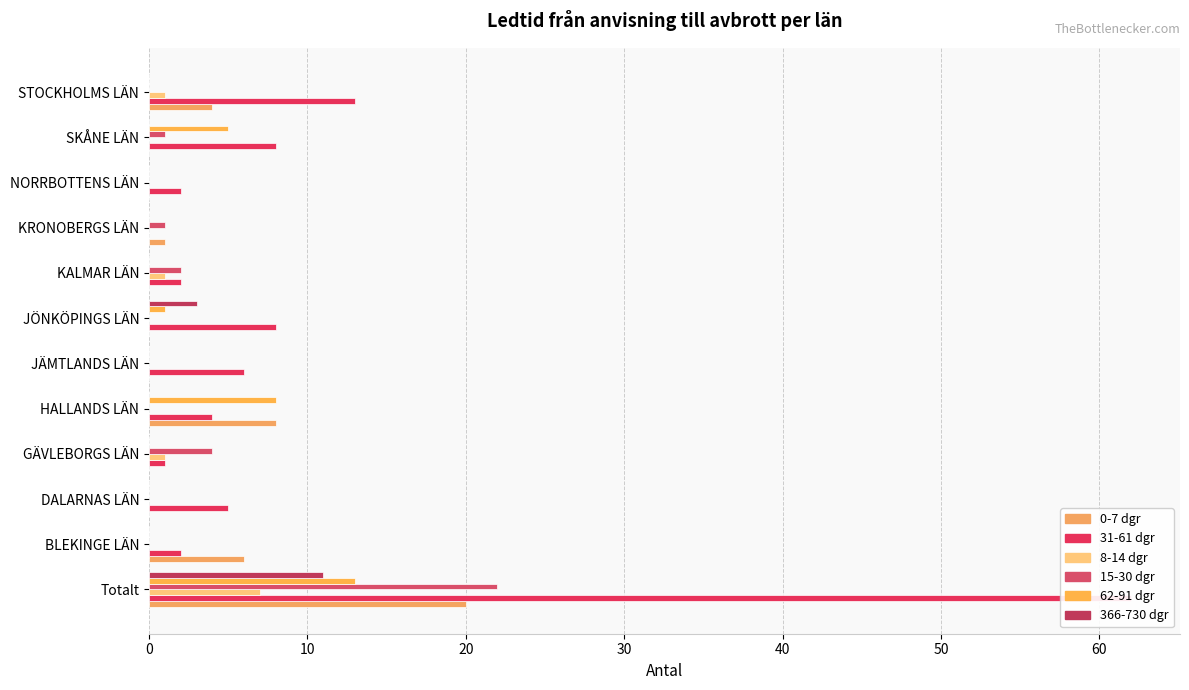

At 10, list the series in order from largest to smallest.

0-7 dgr, 31-61 dgr, 8-14 dgr, 15-30 dgr, 62-91 dgr, 366-730 dgr